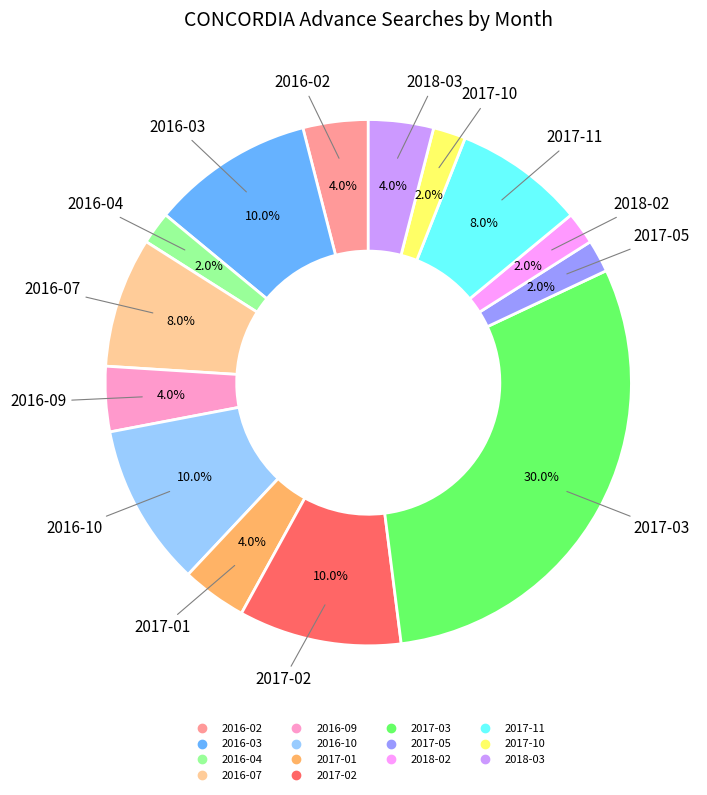

To the nearest percent, what is the difference between the largest and smallest slice percentages?

28%